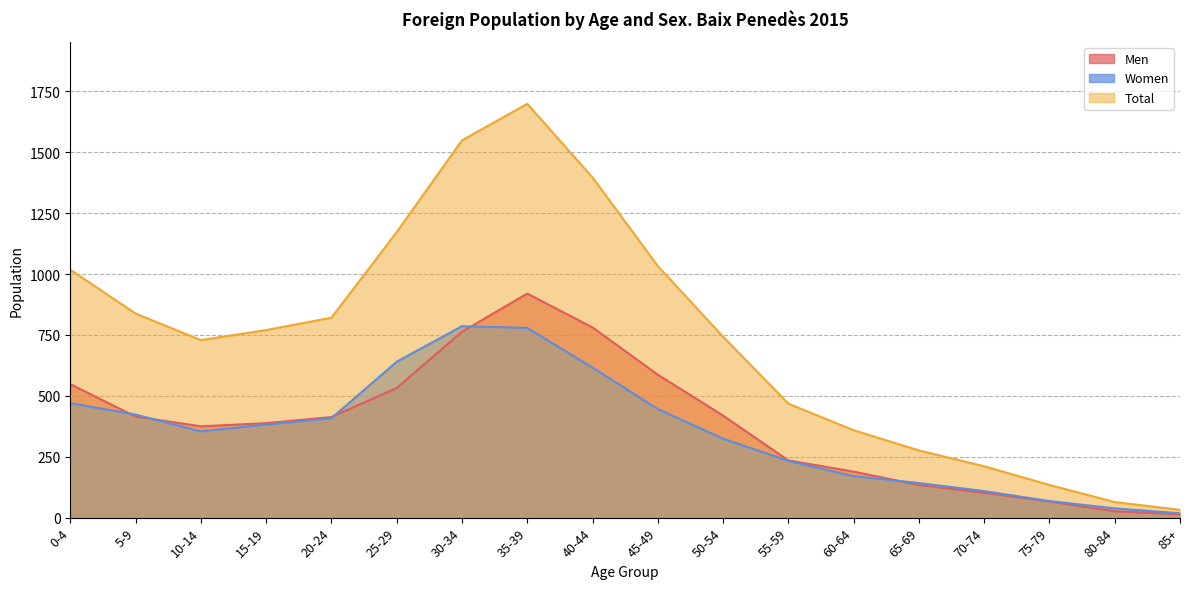

Which has a higher value, 60-64 or 30-34?

30-34